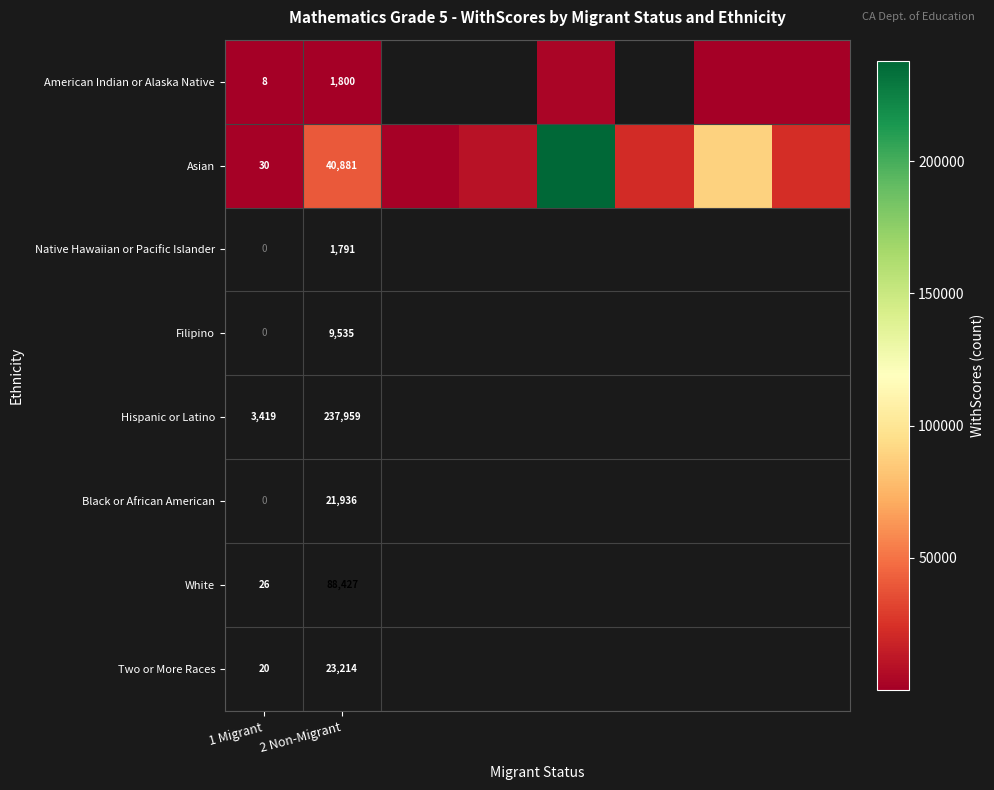

Is the value of Asian at 2 Non-Migrant greater than the value of American Indian or Alaska Native at 1 Migrant?

Yes